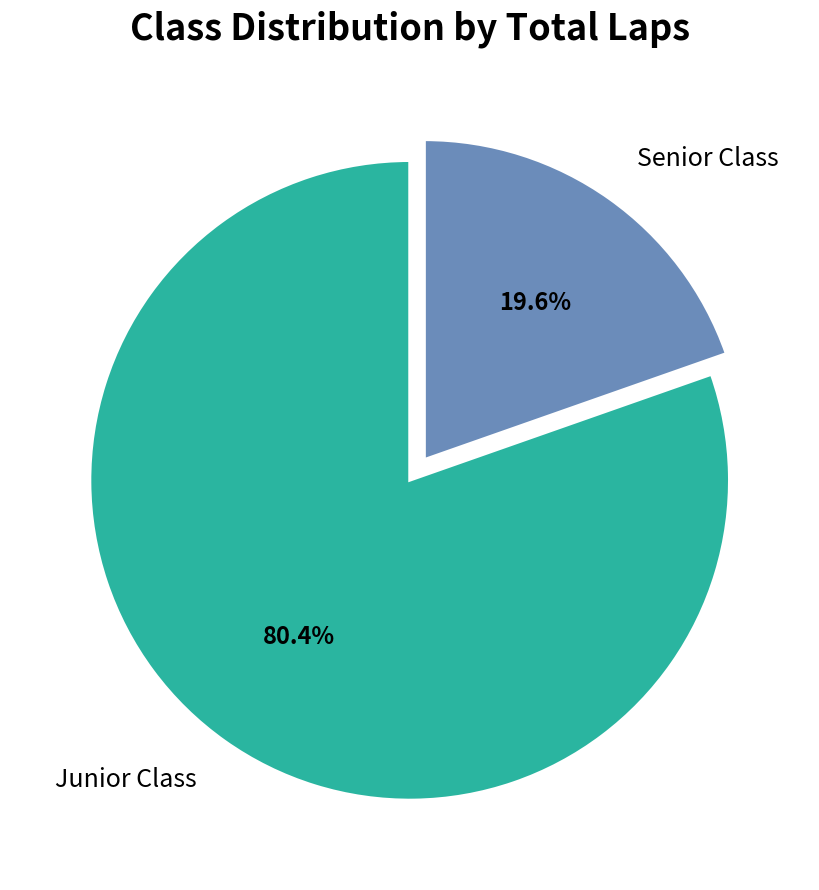

Does Junior Class account for over 50% of the chart?

Yes